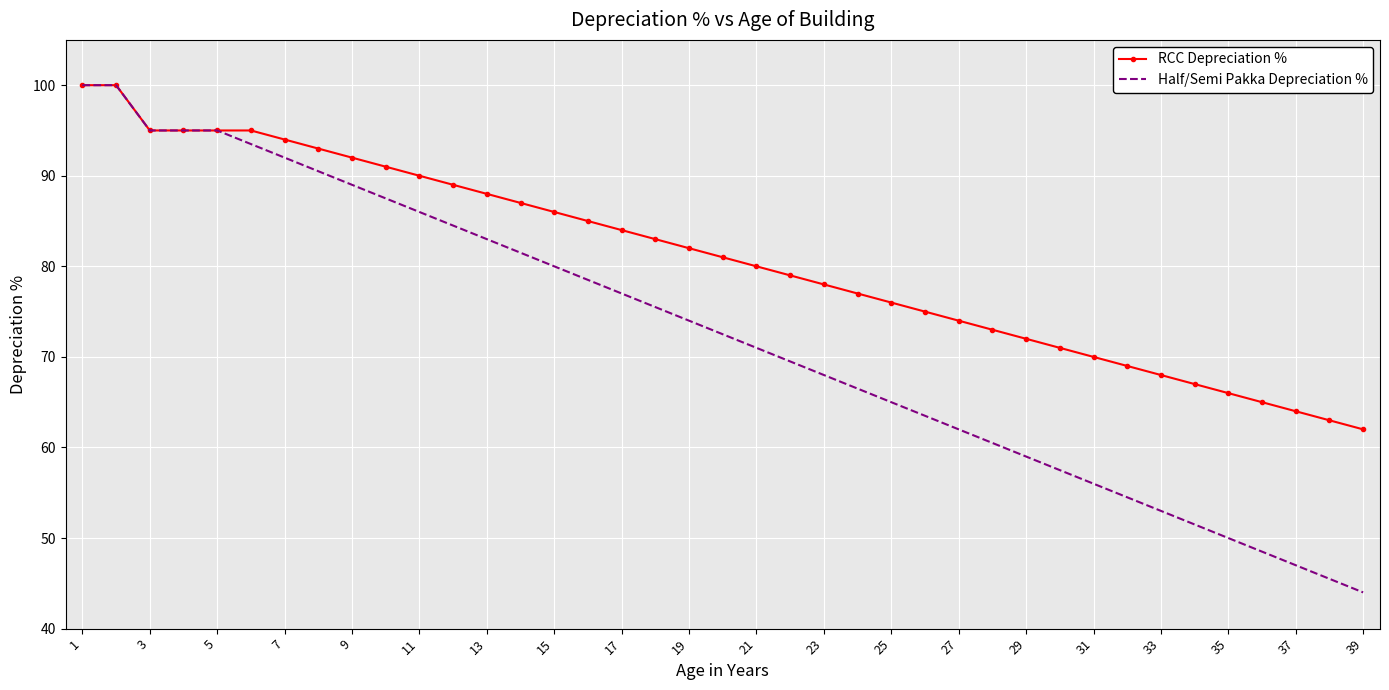

Rank the series by their average value, from lowest to highest.

Half/Semi Pakka Depreciation %, RCC Depreciation %